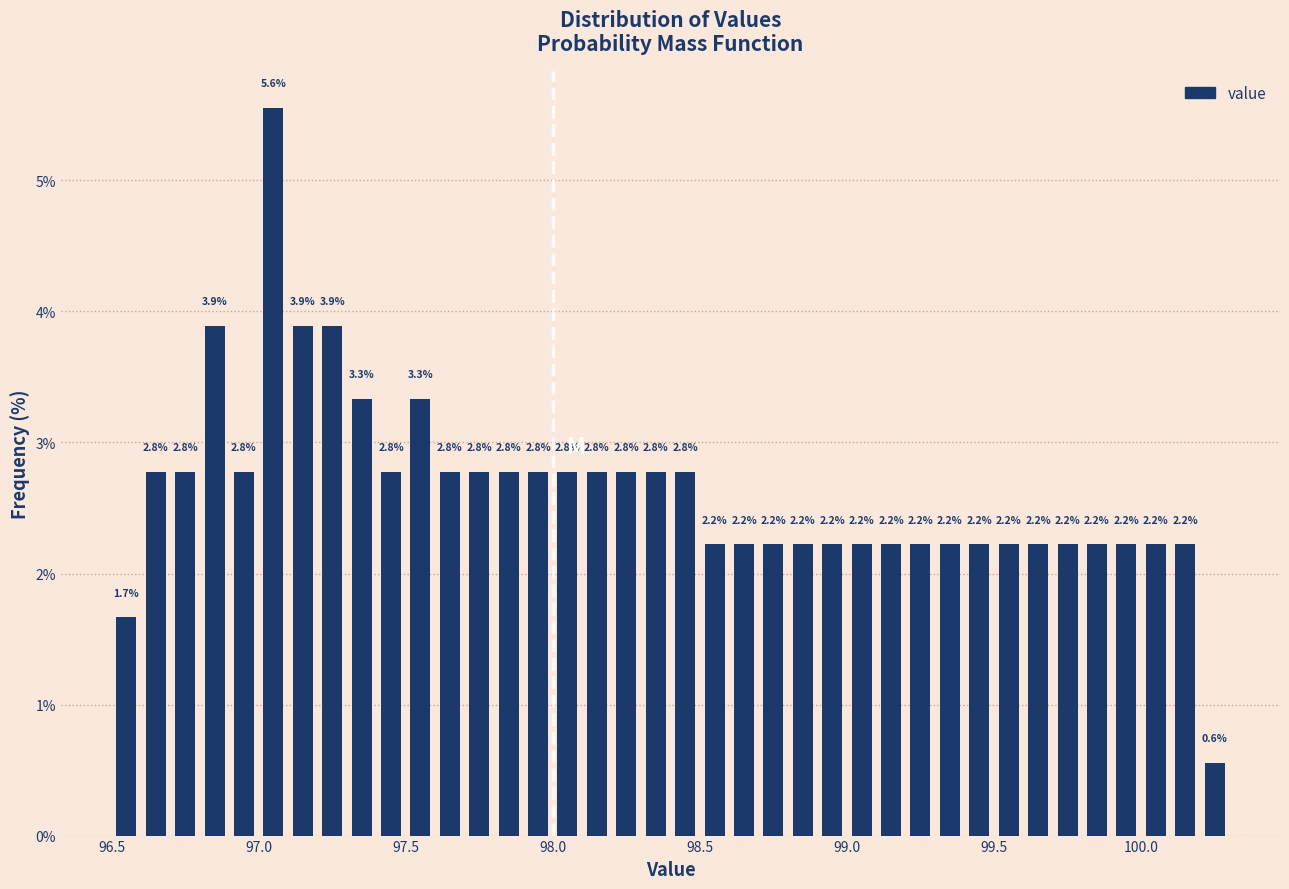

Read against the x-axis, roughly where is the centre of the tallest bar?

97.05